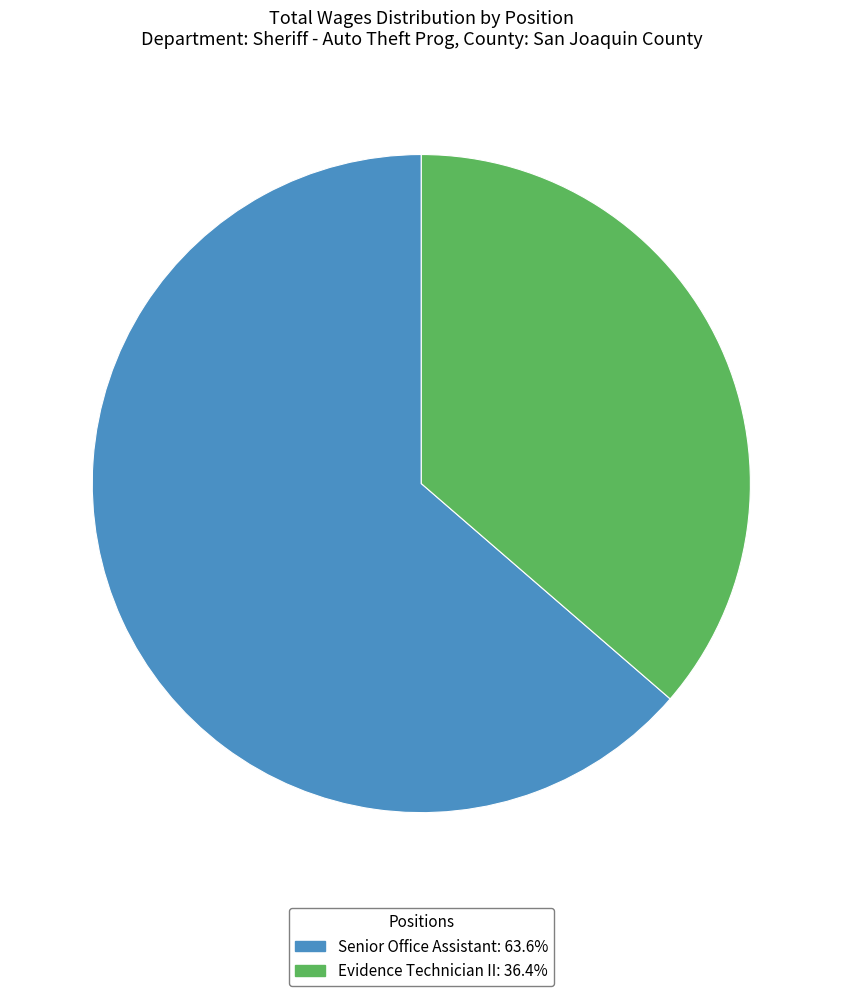

Which category has the smallest portion of the pie?

Evidence Technician II